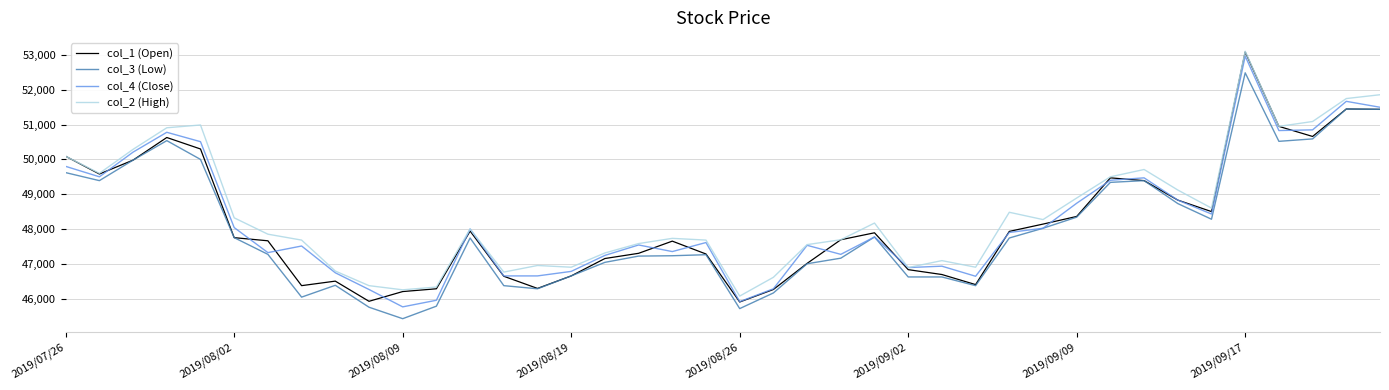

What is the minimum value for col_2 (High)?

46070